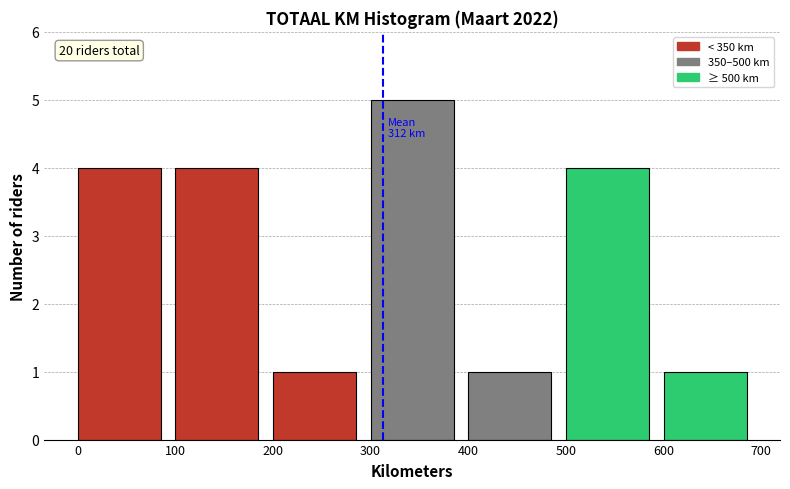

Which range on the x-axis has the tallest bar?

300 to 400